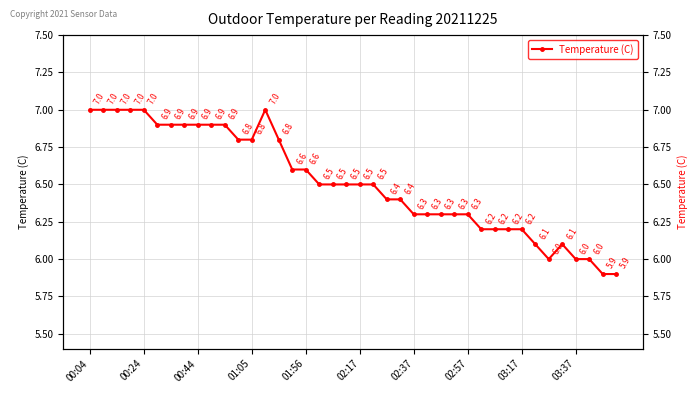

True or false: there are more than 0 points higher than both neighbors.

True